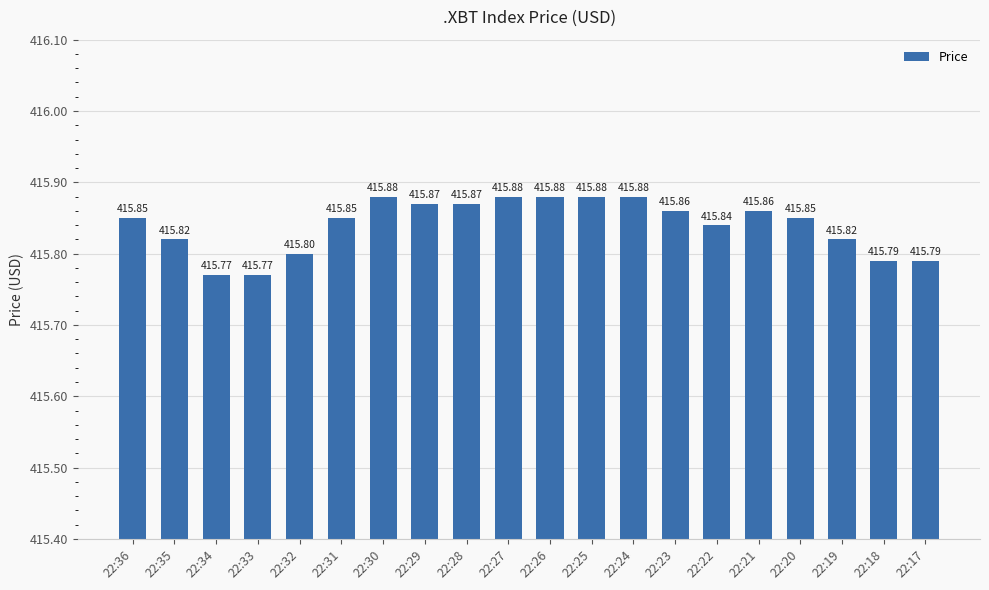

Count the values in the range 415 to 416.

20